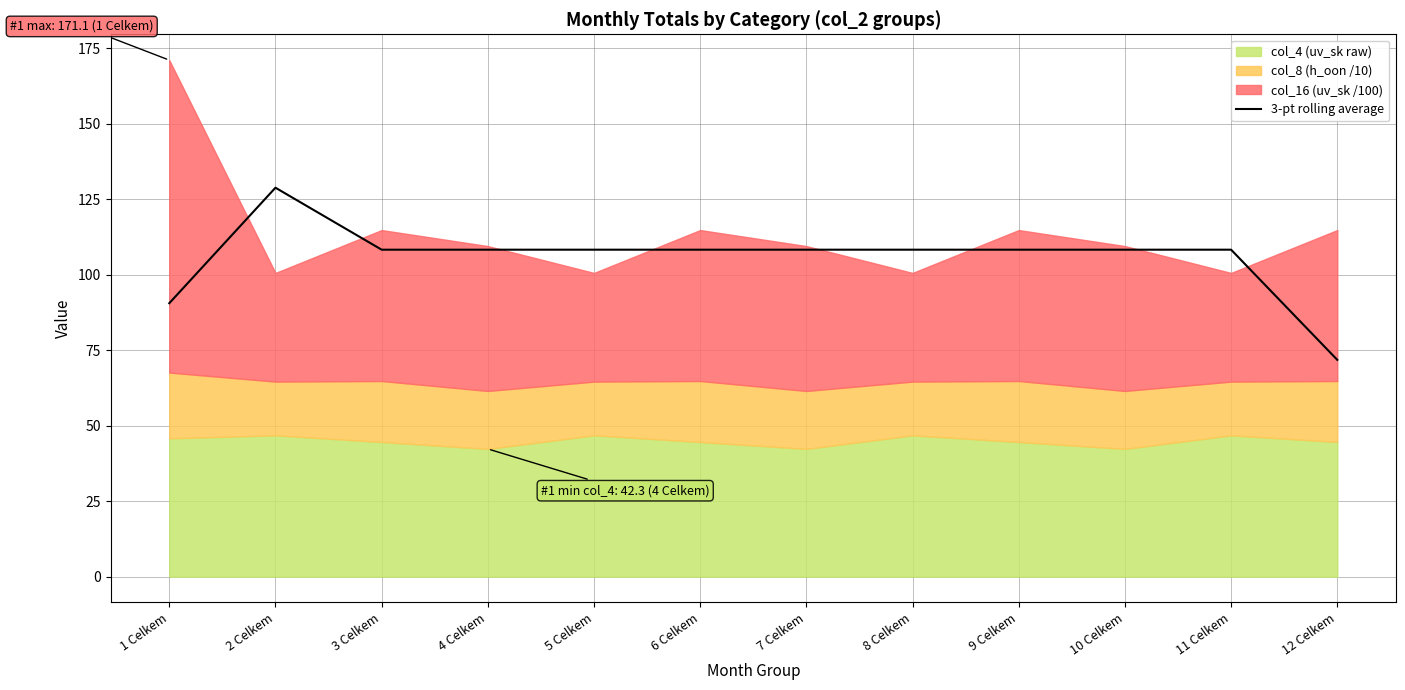

True or false: the data shows 108.3 at 9 Celkem.

True